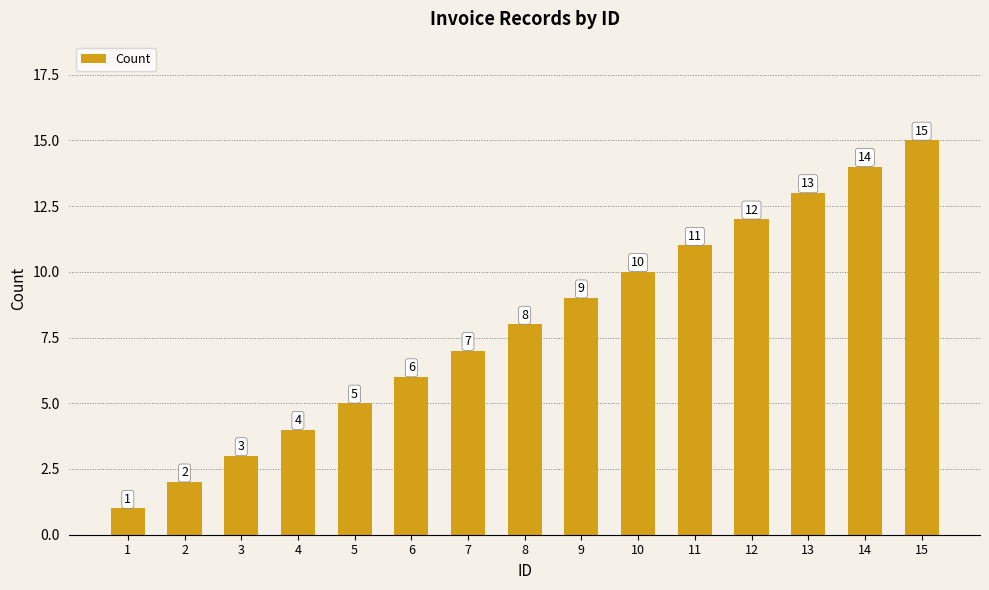

Which label corresponds to the smallest value in the chart?

1